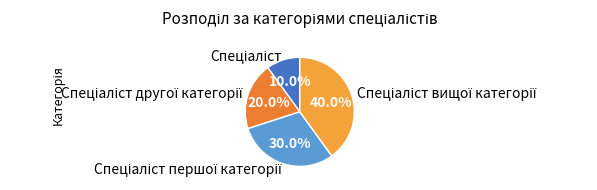

Is there a majority slice in this chart?

No